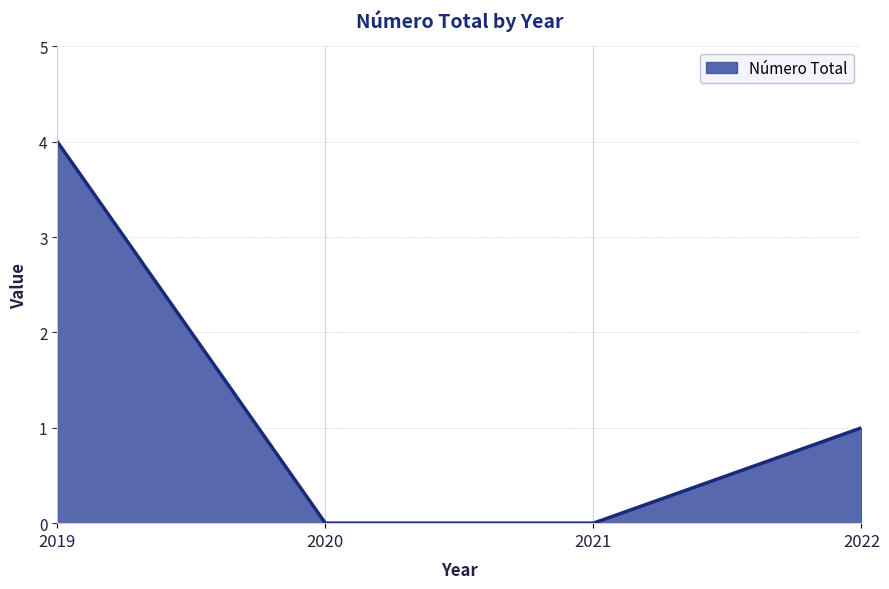

Between 2020 and 2019, which is larger?

2019